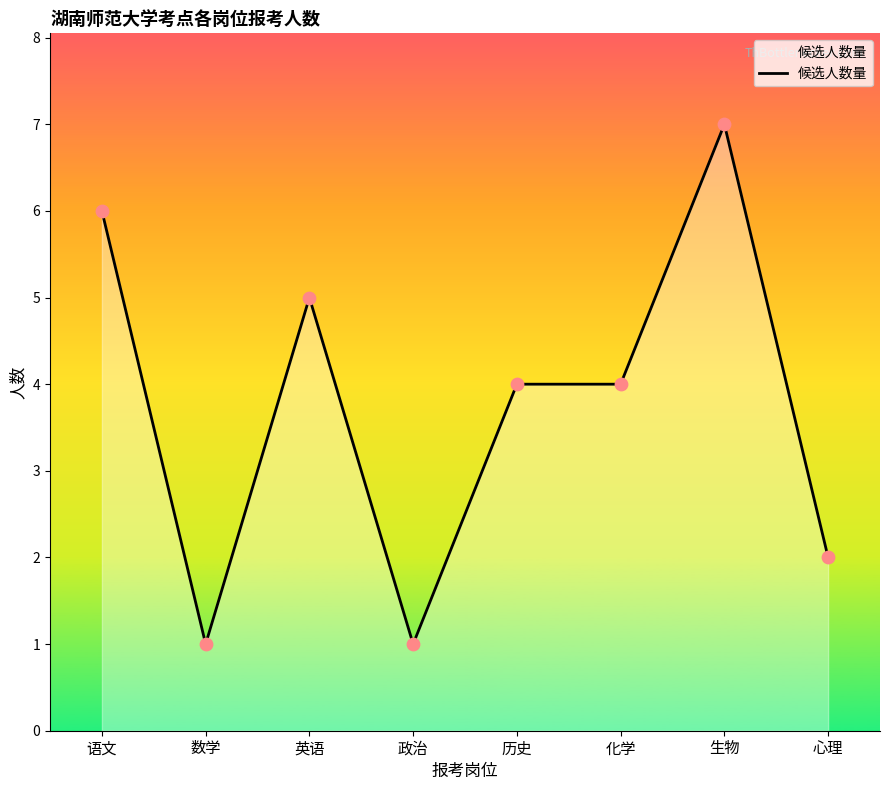

Which has a higher value, 语文 or 历史?

语文